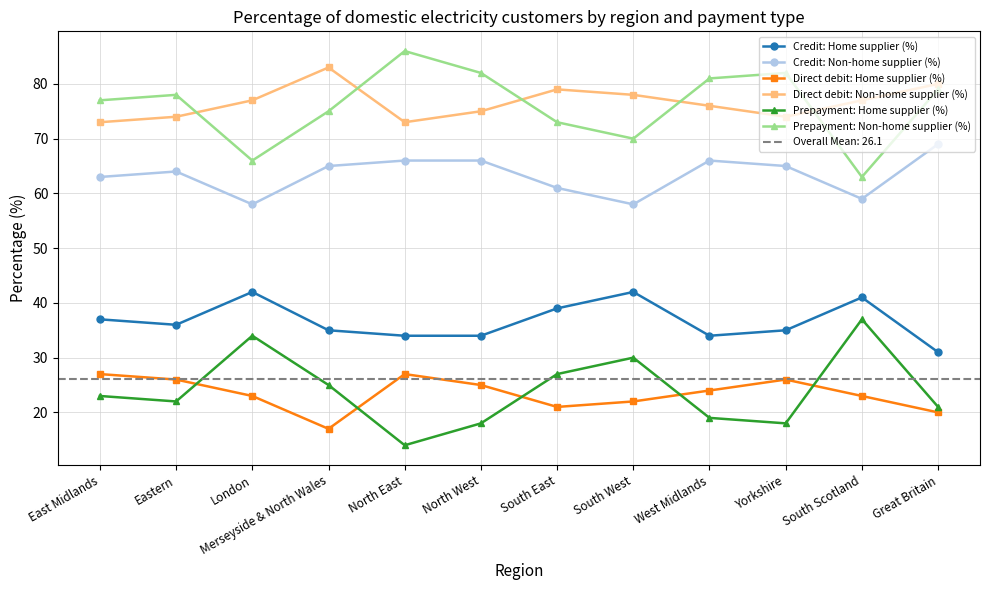

Rank the series by their maximum value, from lowest to highest.

Direct debit: Home supplier (%), Prepayment: Home supplier (%), Credit: Home supplier (%), Credit: Non-home supplier (%), Direct debit: Non-home supplier (%), Prepayment: Non-home supplier (%)